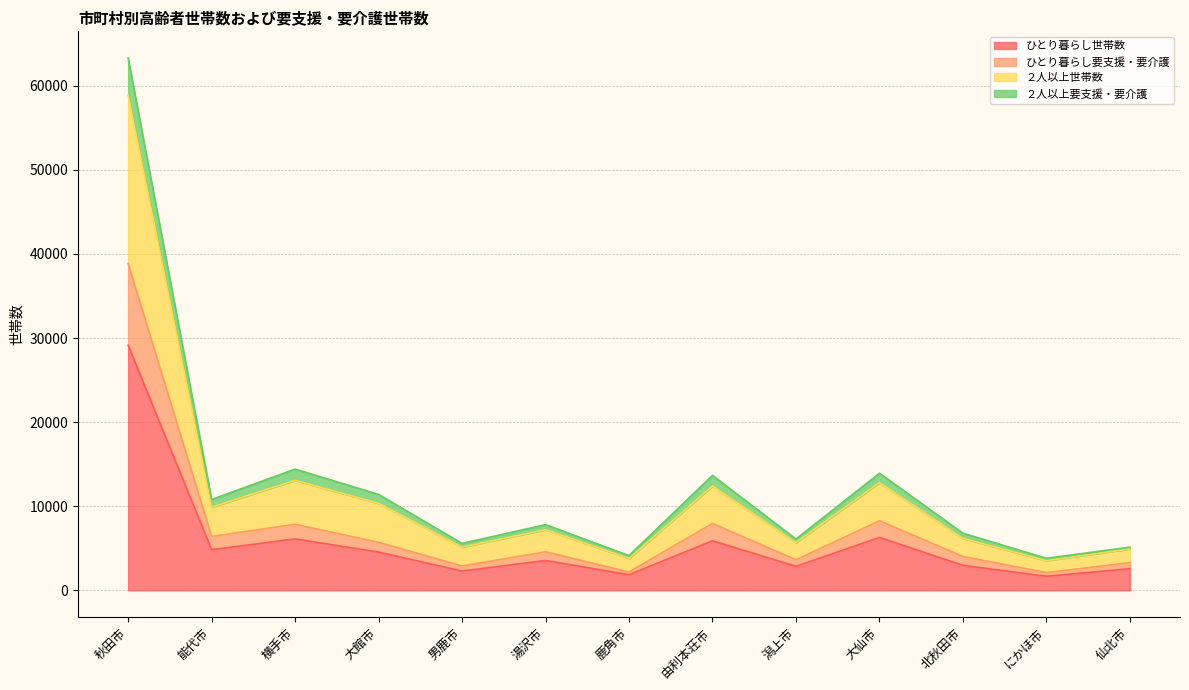

In ひとり暮らし世帯数, how many points are lower than both neighbors (excluding endpoints)?

5